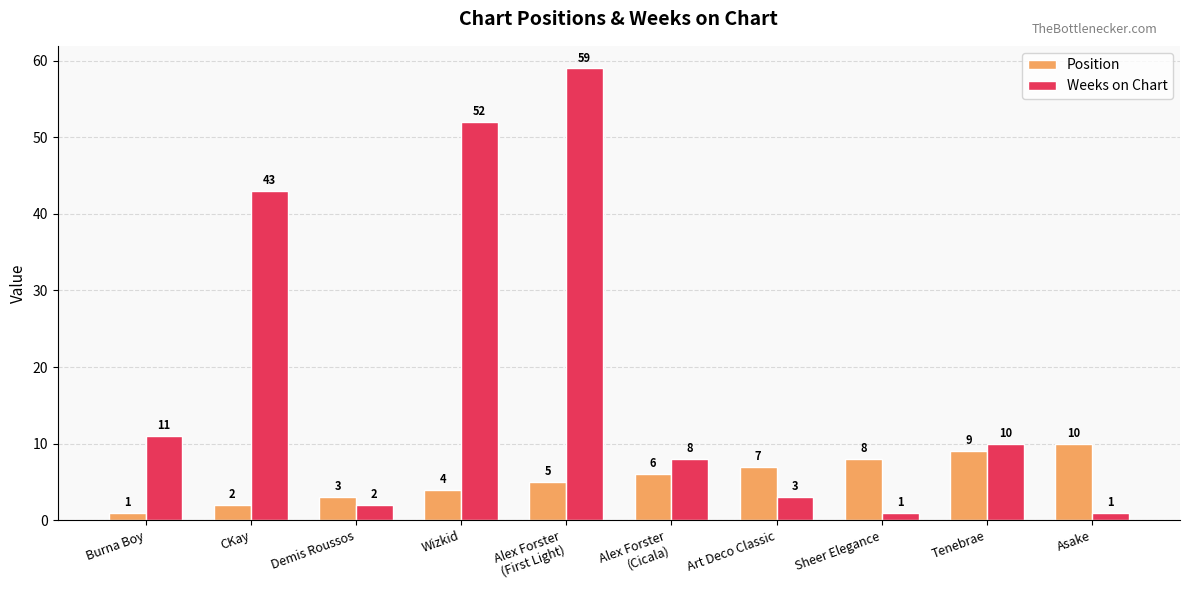

What is the difference between the Weeks on Chart values at Burna Boy and Wizkid?

41